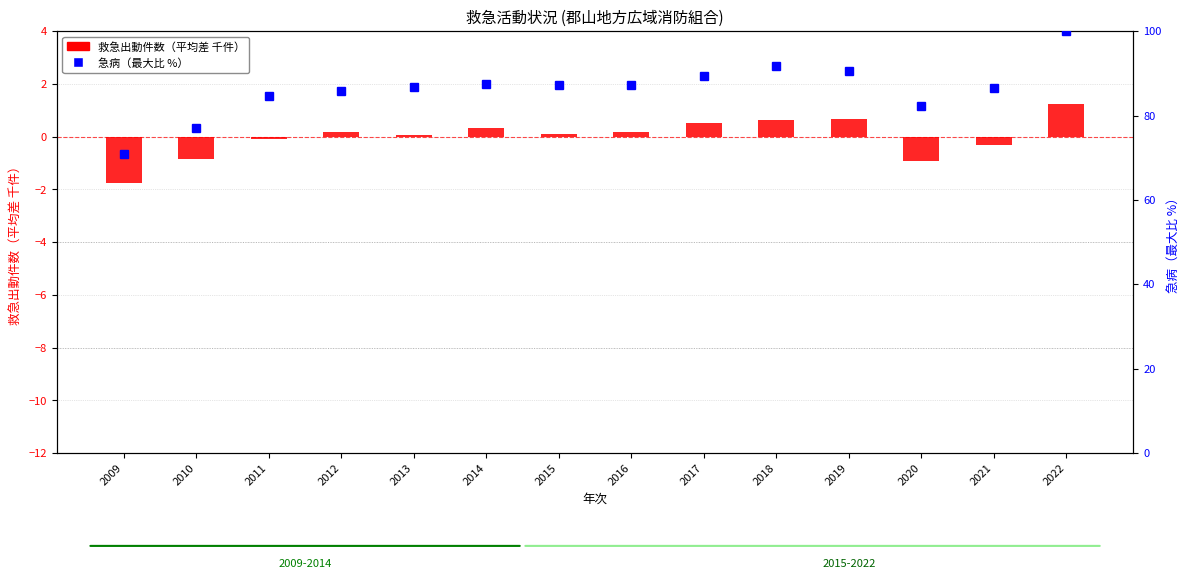

Reading left to right, extract all data points from this chart.

救急出動件数（平均差 千件）: 2009=-1.8	2010=-0.9	2011=-0.1	2012=0.2	2013=0.1	2014=0.3	2015=0.1	2016=0.2	2017=0.5	2018=0.6	2019=0.7	2020=-0.9	2021=-0.3	2022=1.2
急病（最大比 %）: 2009=70.9	2010=77.1	2011=84.6	2012=85.9	2013=86.8	2014=87.5	2015=87.3	2016=87.4	2017=89.3	2018=91.7	2019=90.5	2020=82.2	2021=86.5	2022=100.0